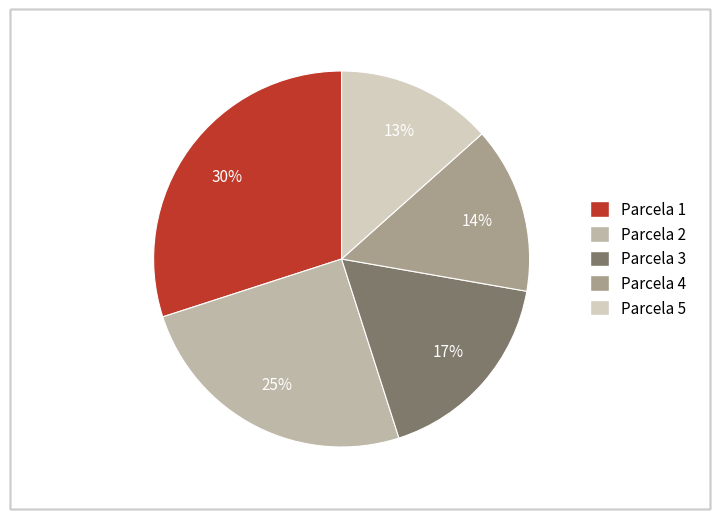

To the nearest percent, what is the average slice percentage?

20%